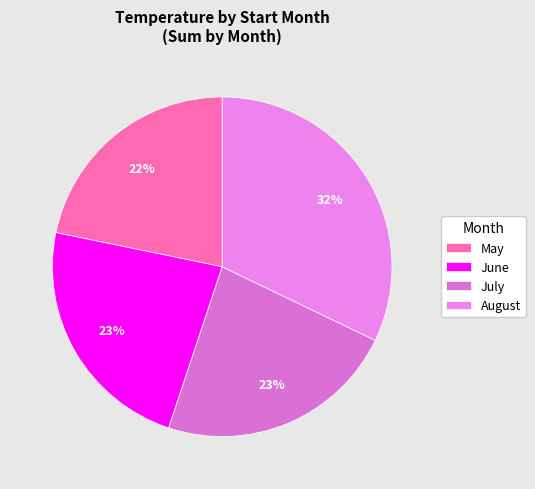

How many slices are in this pie chart?

4